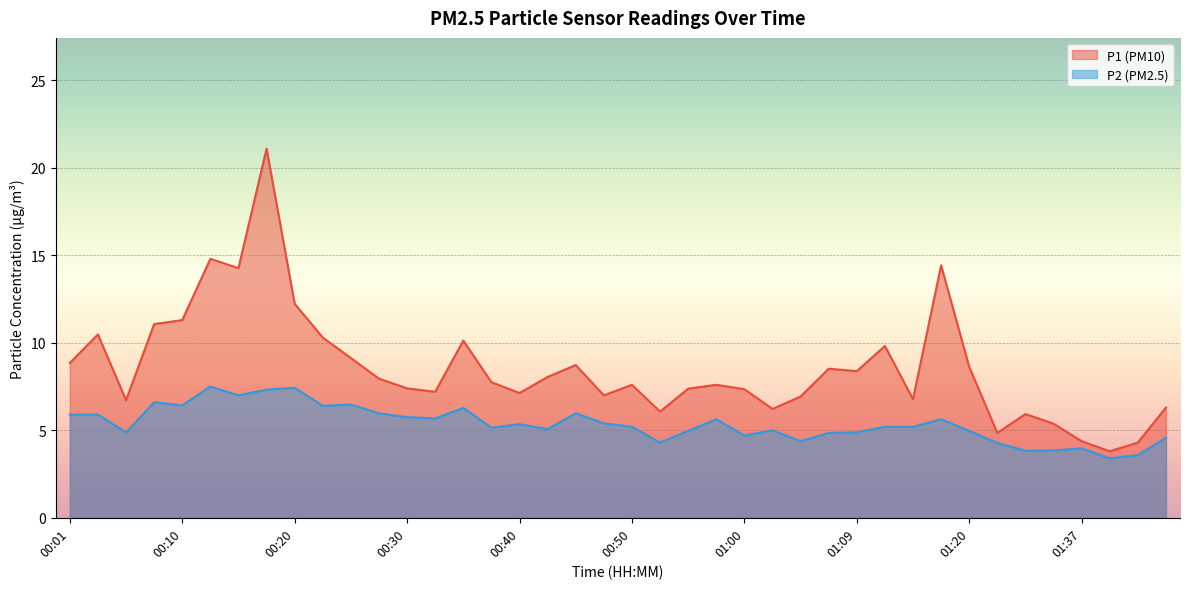

Which series has the widest spread of values?

P1 (PM10)